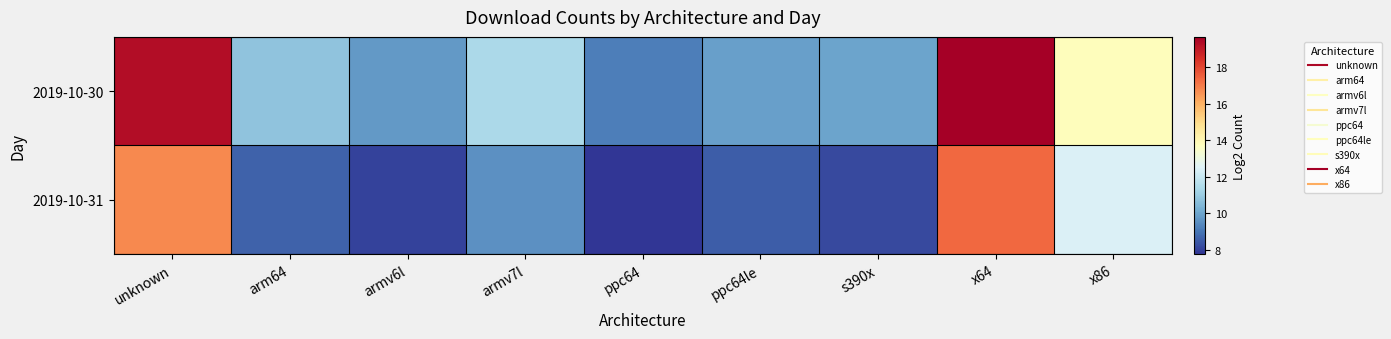

Rank the series by their maximum value, from lowest to highest.

2019-10-31, 2019-10-30